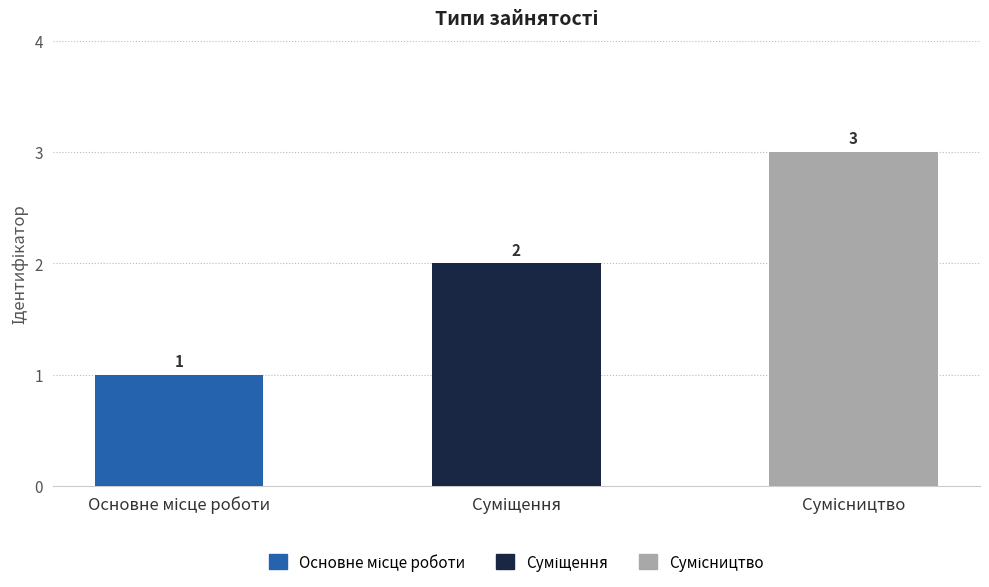

What is the sum of all values?

6